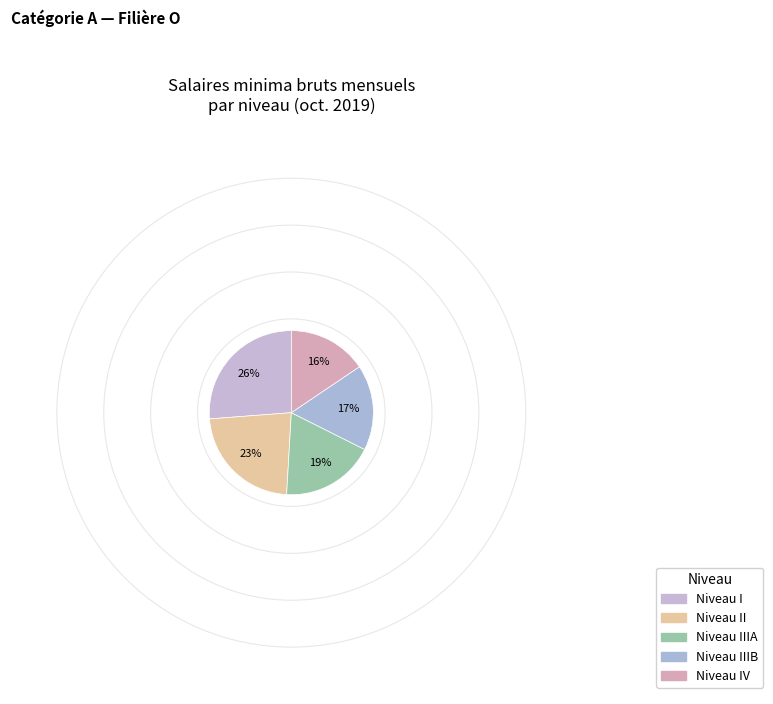

Count the number of slices in the pie.

5